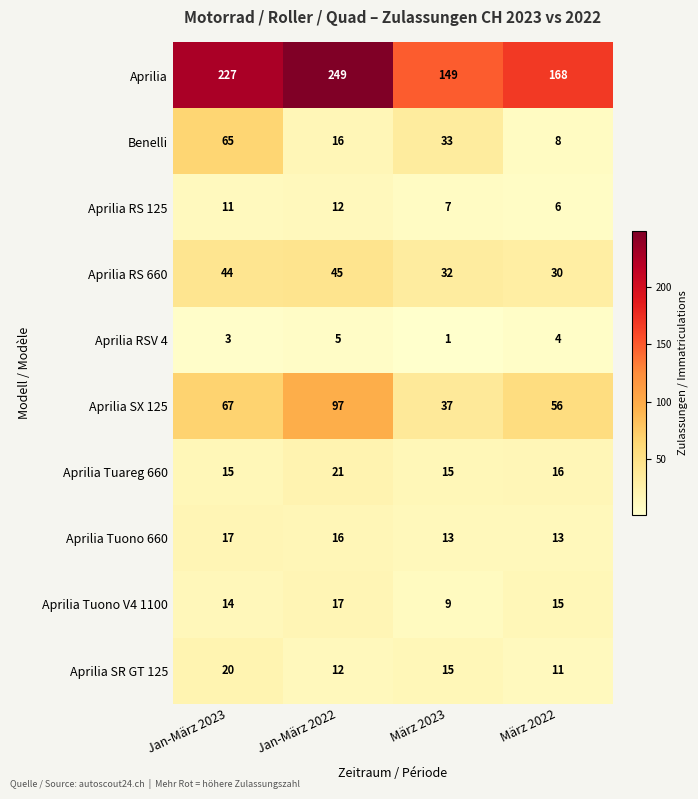

How many Aprilia Tuareg 660 values are between 15 and 21?

4